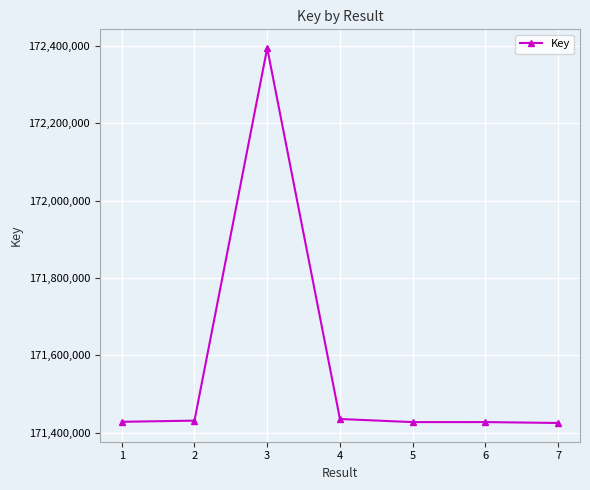

What is the value of the 1st point from the left?

171428047